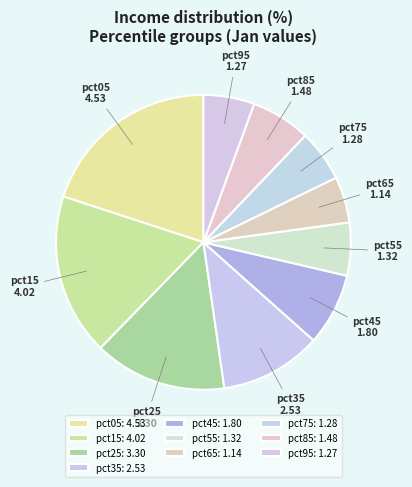

True or false: pct95 accounts for 6% of the total.

True